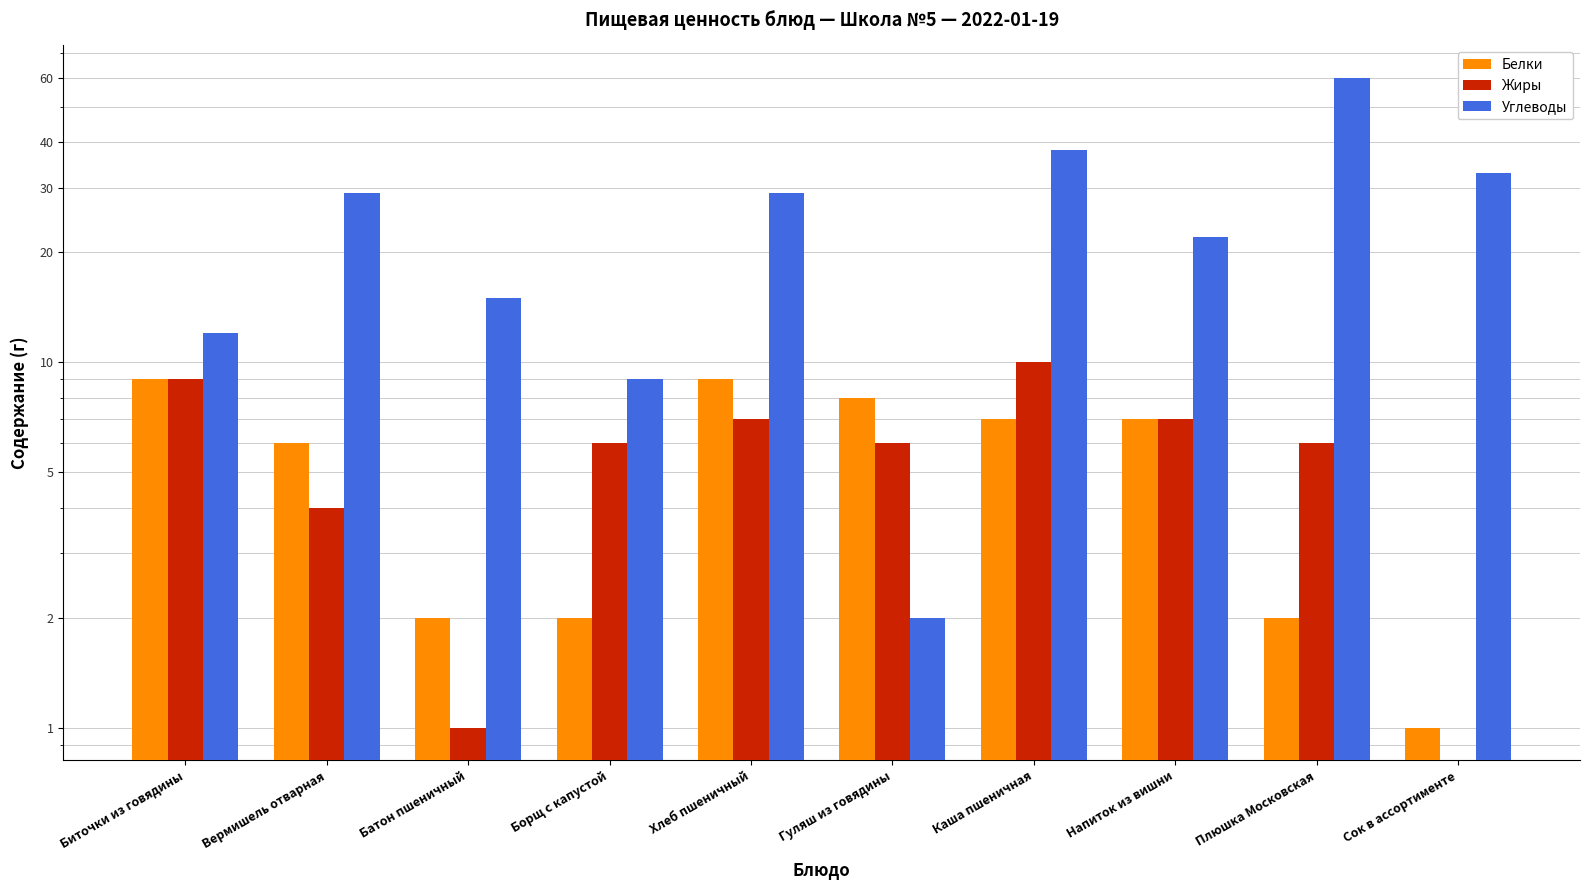

Which series has the largest range (max minus min)?

Углеводы